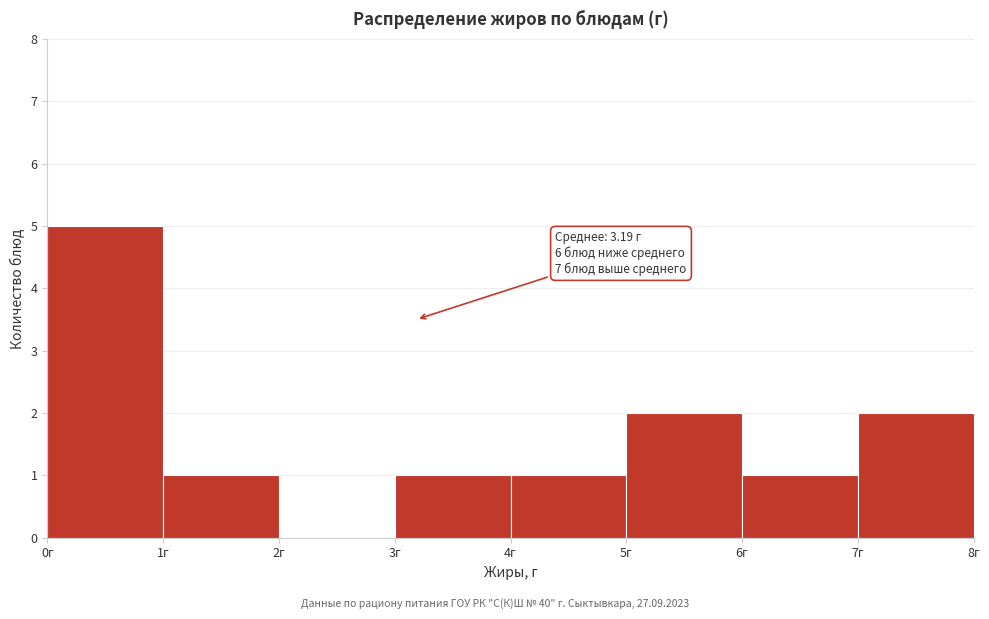

Over which range of the x-axis is the bar tallest?

0 to 1